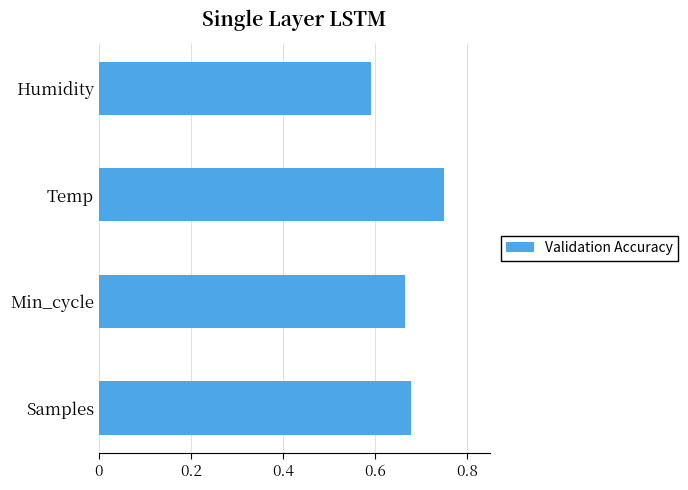

What is the sum of all values?

2.7